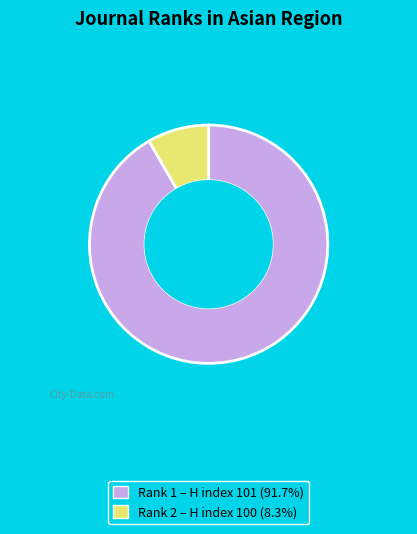

Is there any slice that represents more than half of the pie?

Yes